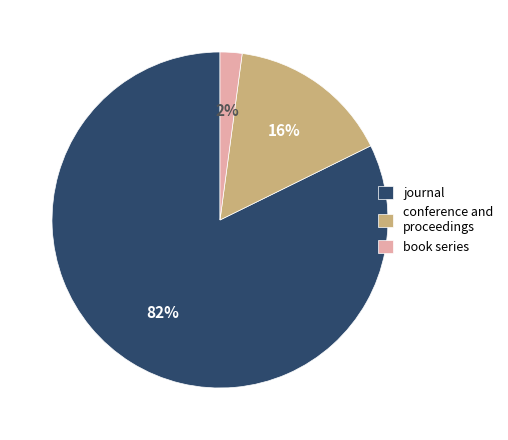

Is it true that conference and proceedings is 16% of the pie?

True